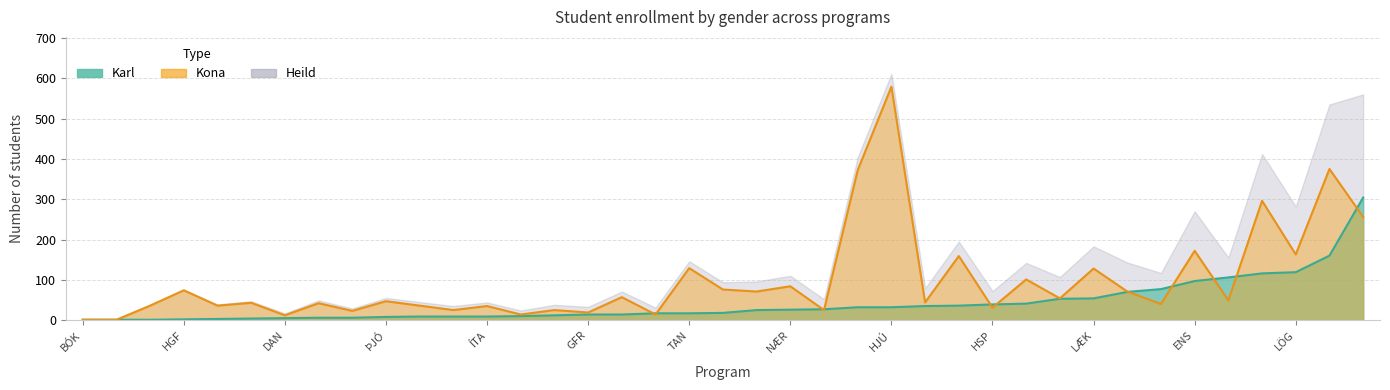

What is the sum of all Karl values?

1615